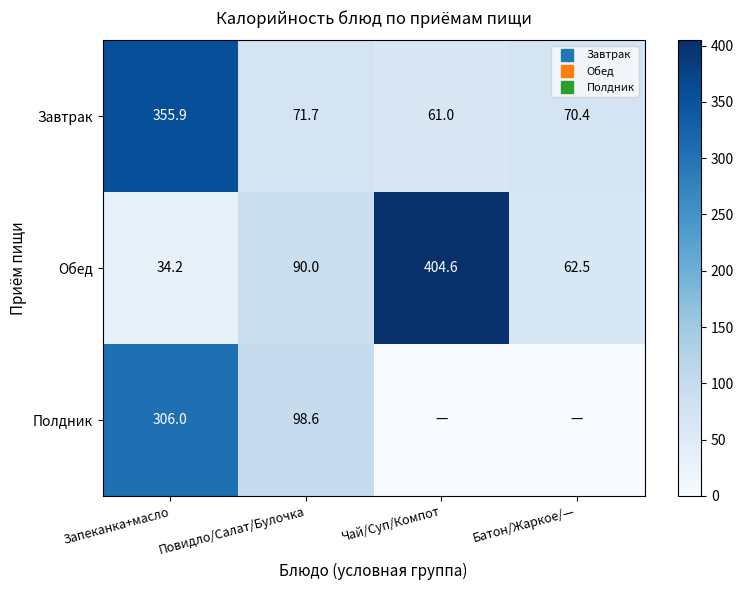

Rank the series by their maximum value, from lowest to highest.

Полдник, Завтрак, Обед